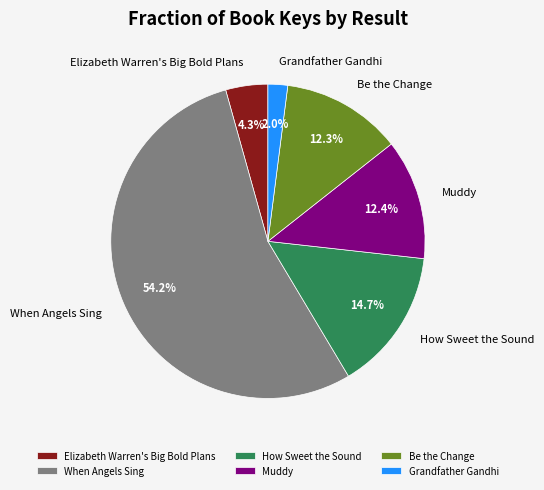

Which category has the smallest portion of the pie?

Grandfather Gandhi